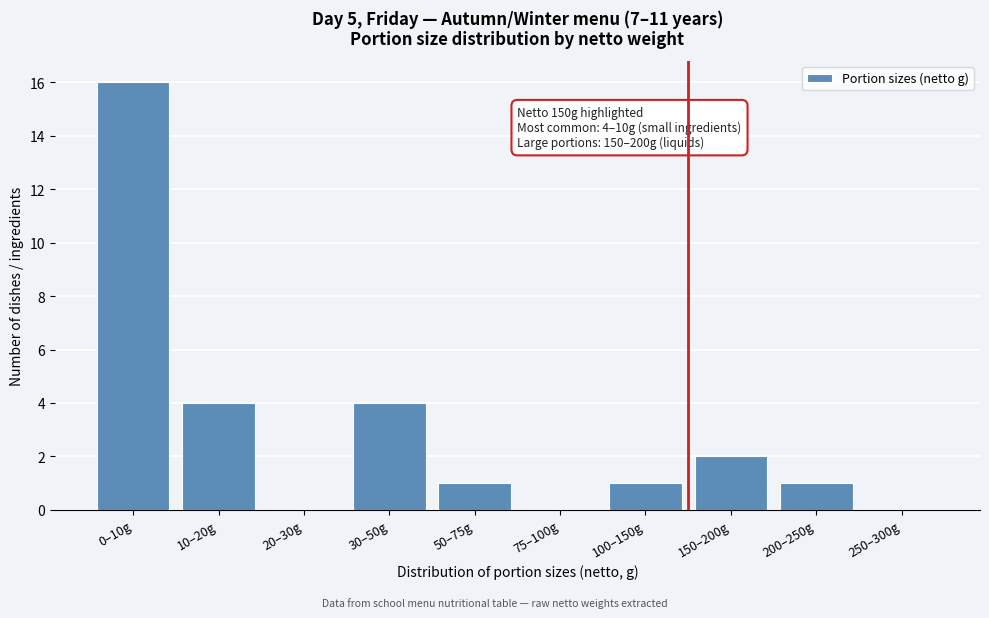

Reading left to right, extract all data points from this chart.

0–10g=16	10–20g=4	20–30g=0	30–50g=4	50–75g=1	75–100g=0	100–150g=1	150–200g=2	200–250g=1	250–300g=0